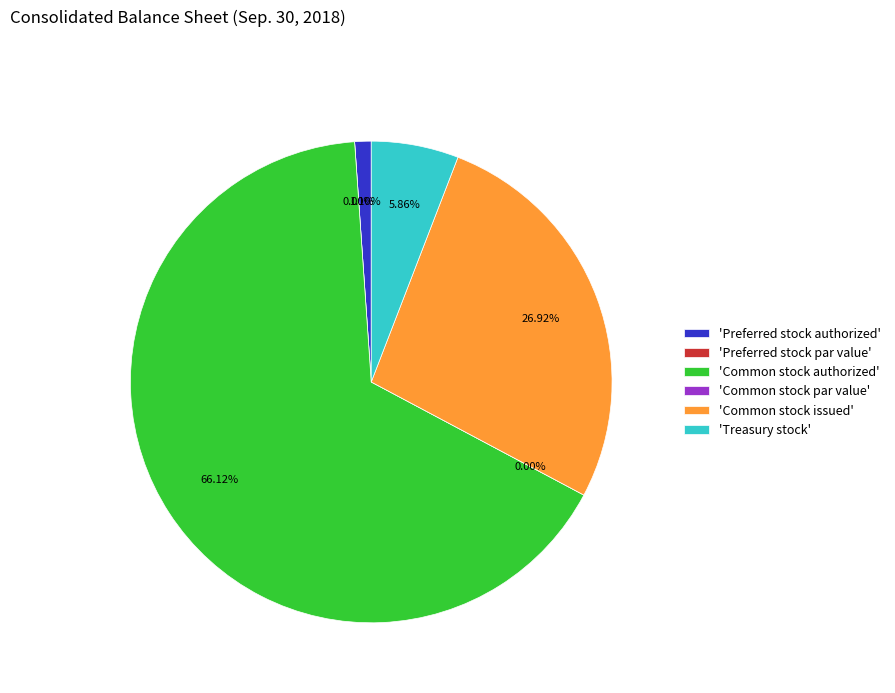

Do Preferred stock authorized and Common stock issued together represent more than half of the pie?

No